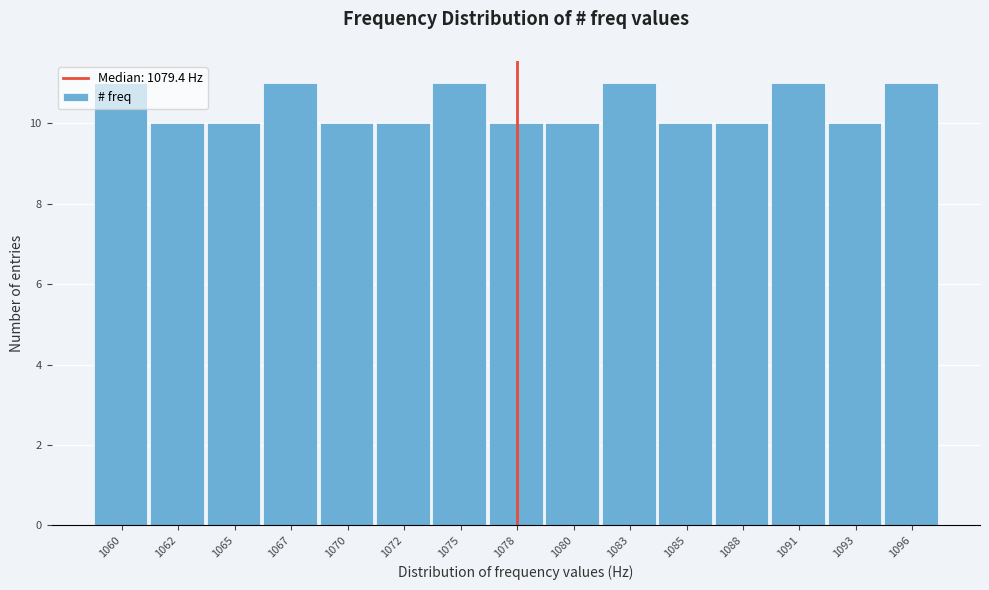

Is it true that the value at 1065 is 10?

True